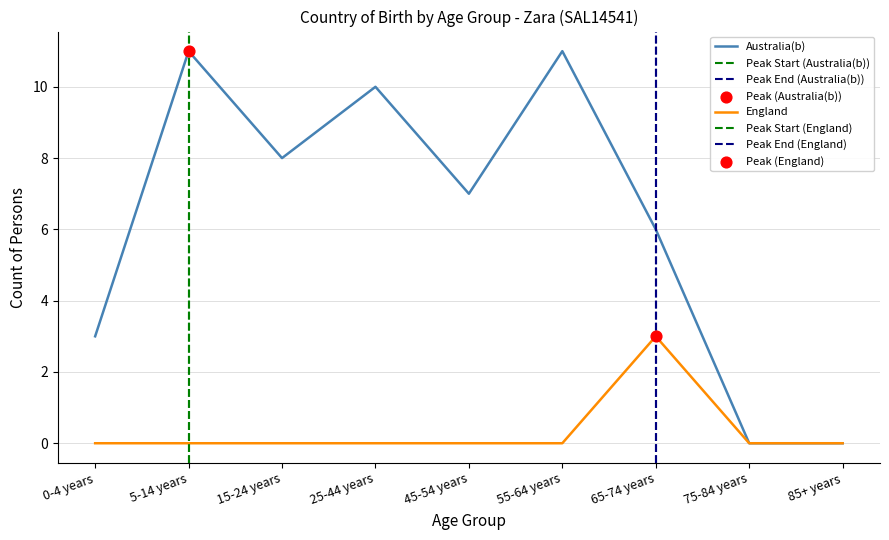

Which series reaches the maximum Y coordinate?

Australia(b)